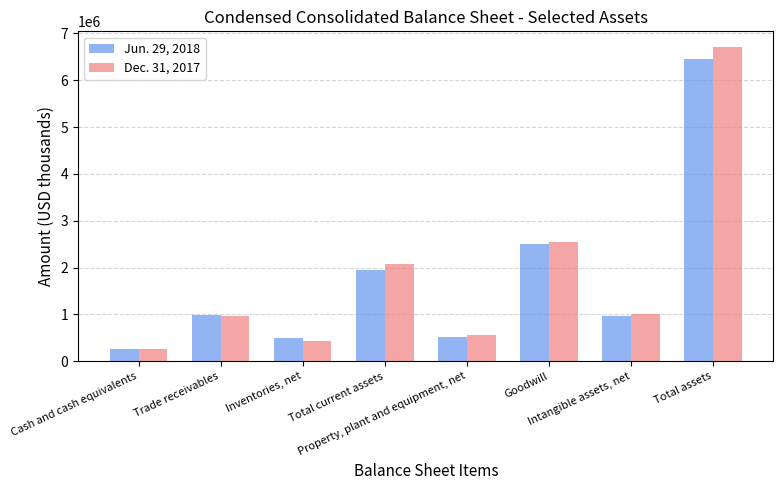

At Total assets, list the series in order from smallest to largest.

Jun. 29, 2018, Dec. 31, 2017